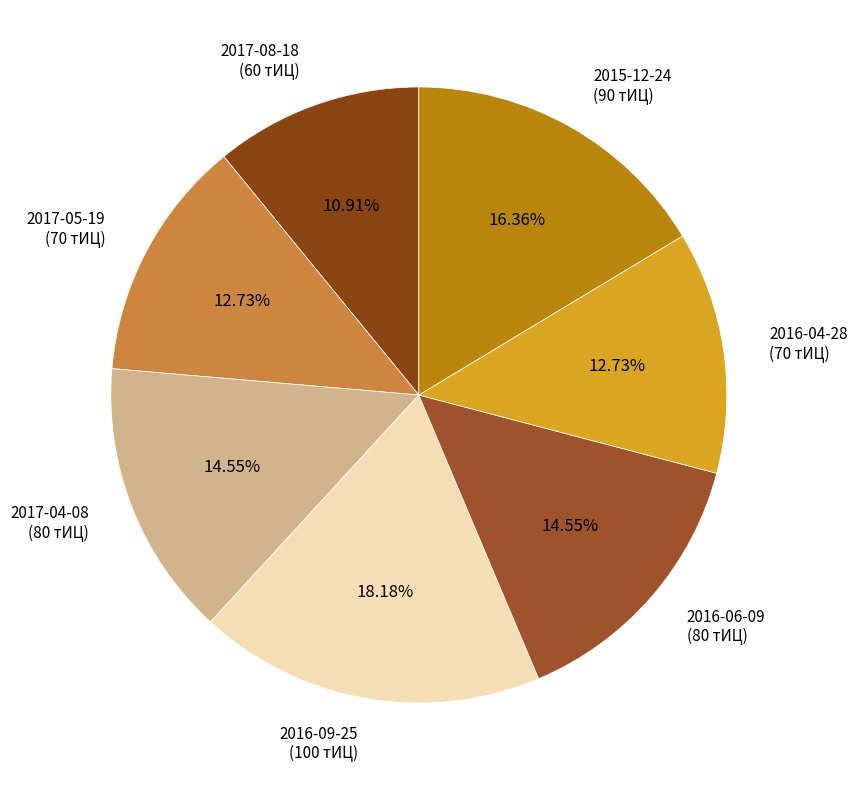

The 2017-05-19 slice represents 4% of the pie. True or false?

False